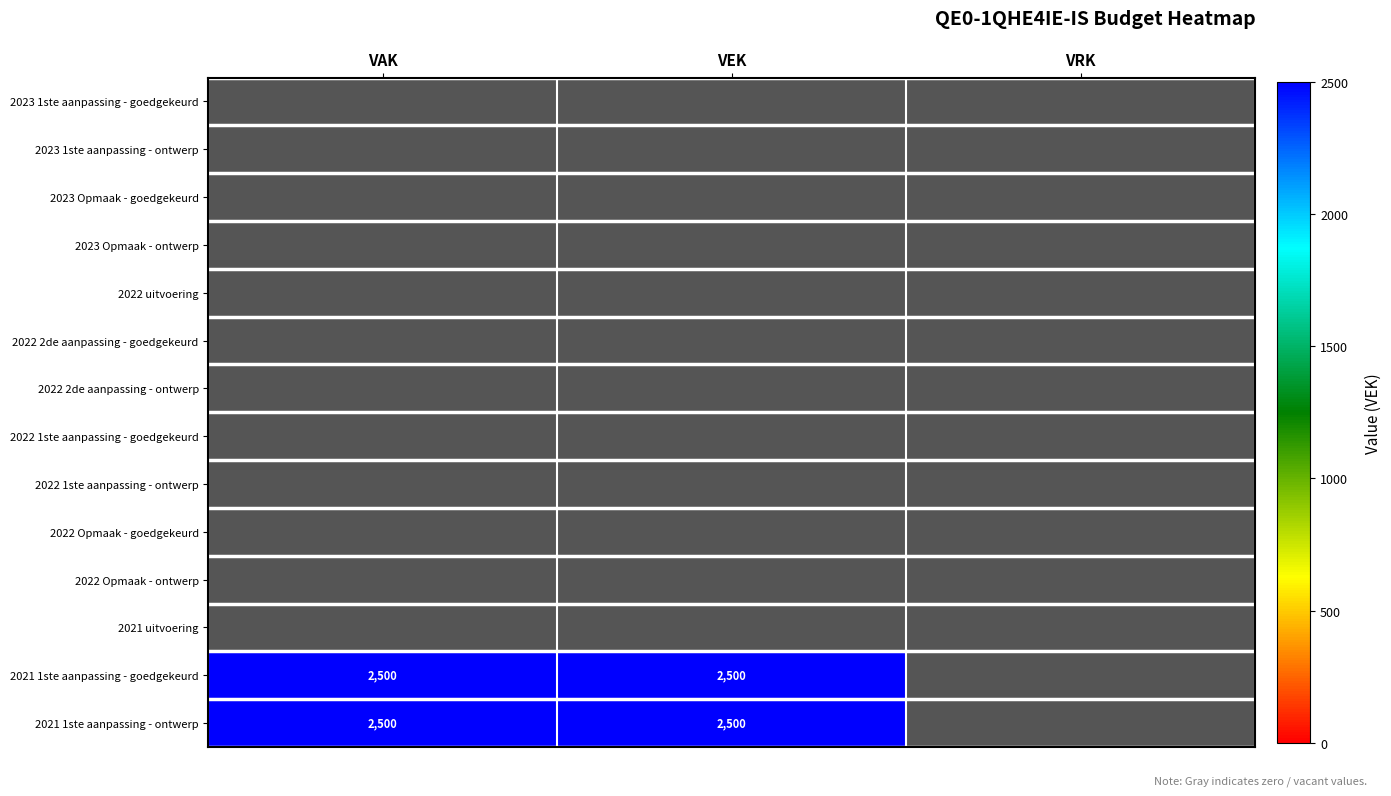

Rank the series at VAK from highest to lowest value.

2021 1ste aanpassing - goedgekeurd, 2021 1ste aanpassing - ontwerp, 2023 1ste aanpassing - goedgekeurd, 2023 1ste aanpassing - ontwerp, 2023 Opmaak - goedgekeurd, 2023 Opmaak - ontwerp, 2022 uitvoering, 2022 2de aanpassing - goedgekeurd, 2022 2de aanpassing - ontwerp, 2022 1ste aanpassing - goedgekeurd, 2022 1ste aanpassing - ontwerp, 2022 Opmaak - goedgekeurd, 2022 Opmaak - ontwerp, 2021 uitvoering